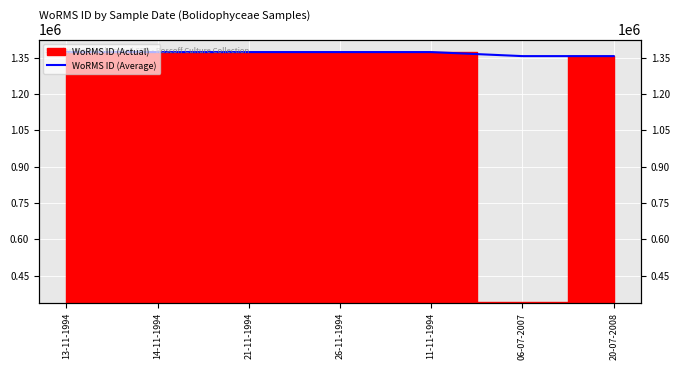

Reading left to right, what are all the values shown in this chart?

13-11-1994=1373543.0	14-11-1994=1373543.0	21-11-1994=1373544.0	26-11-1994=1373543.5	11-11-1994=1373544.0	06-07-2007=1356952.0	20-07-2008=1356943.0